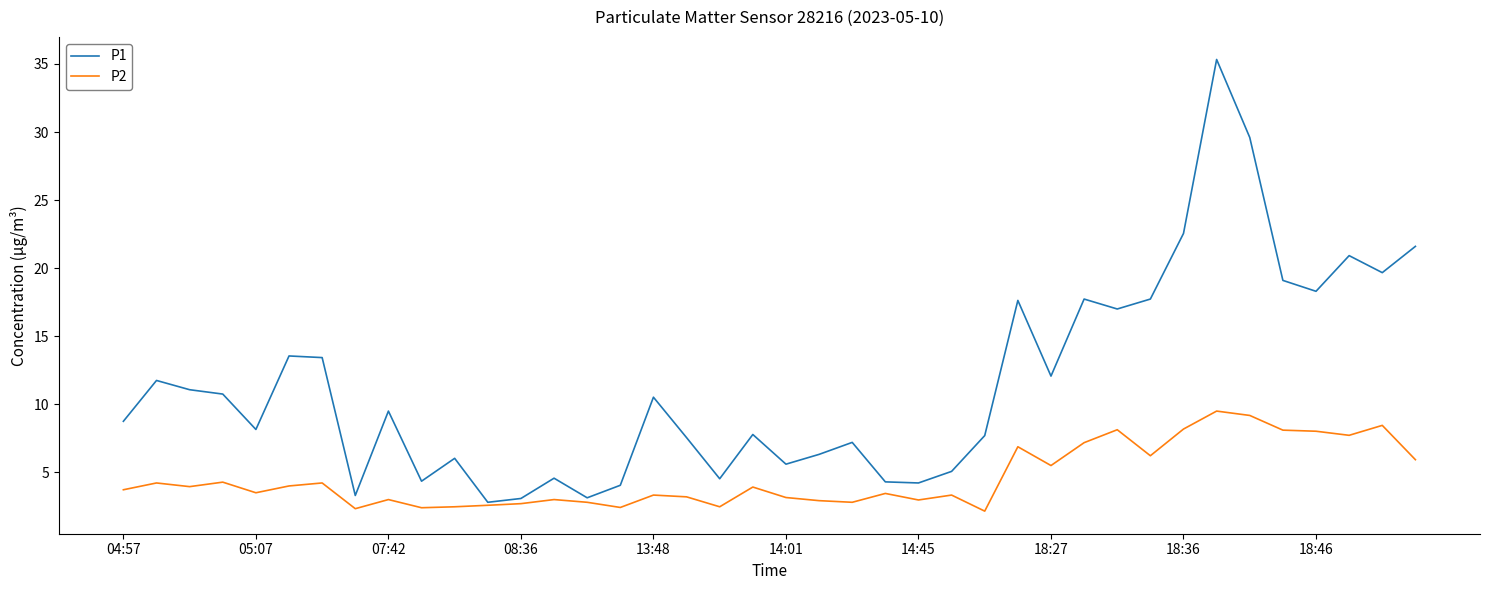

Rank the series by their average value, from highest to lowest.

P1, P2